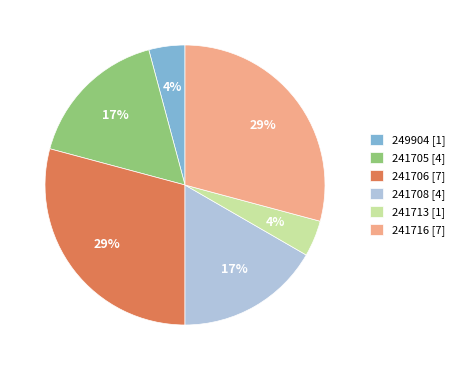

To the nearest percent, what is the difference between the largest and smallest slice percentages?

25%